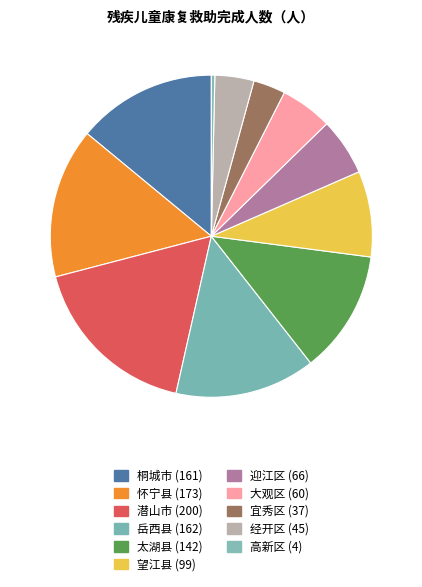

How many slices are in this pie chart?

11